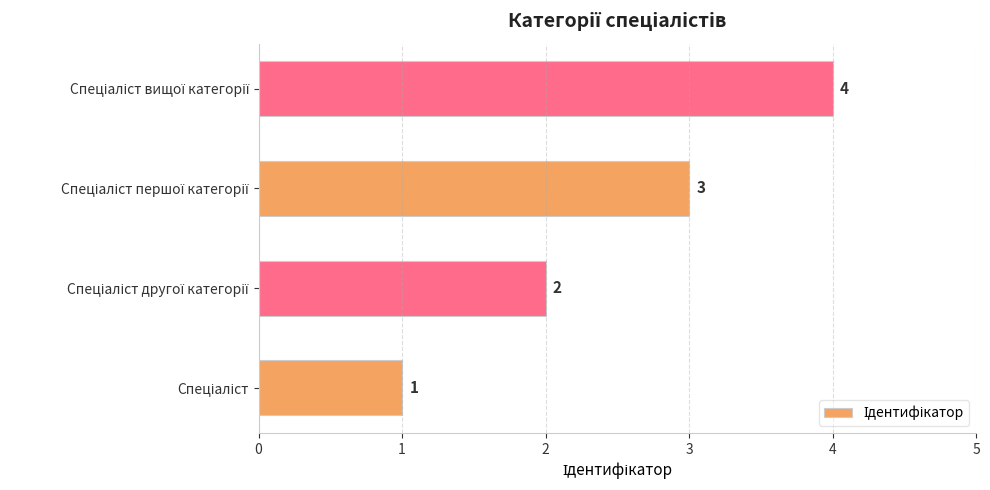

How many values are between 2 and 4?

3